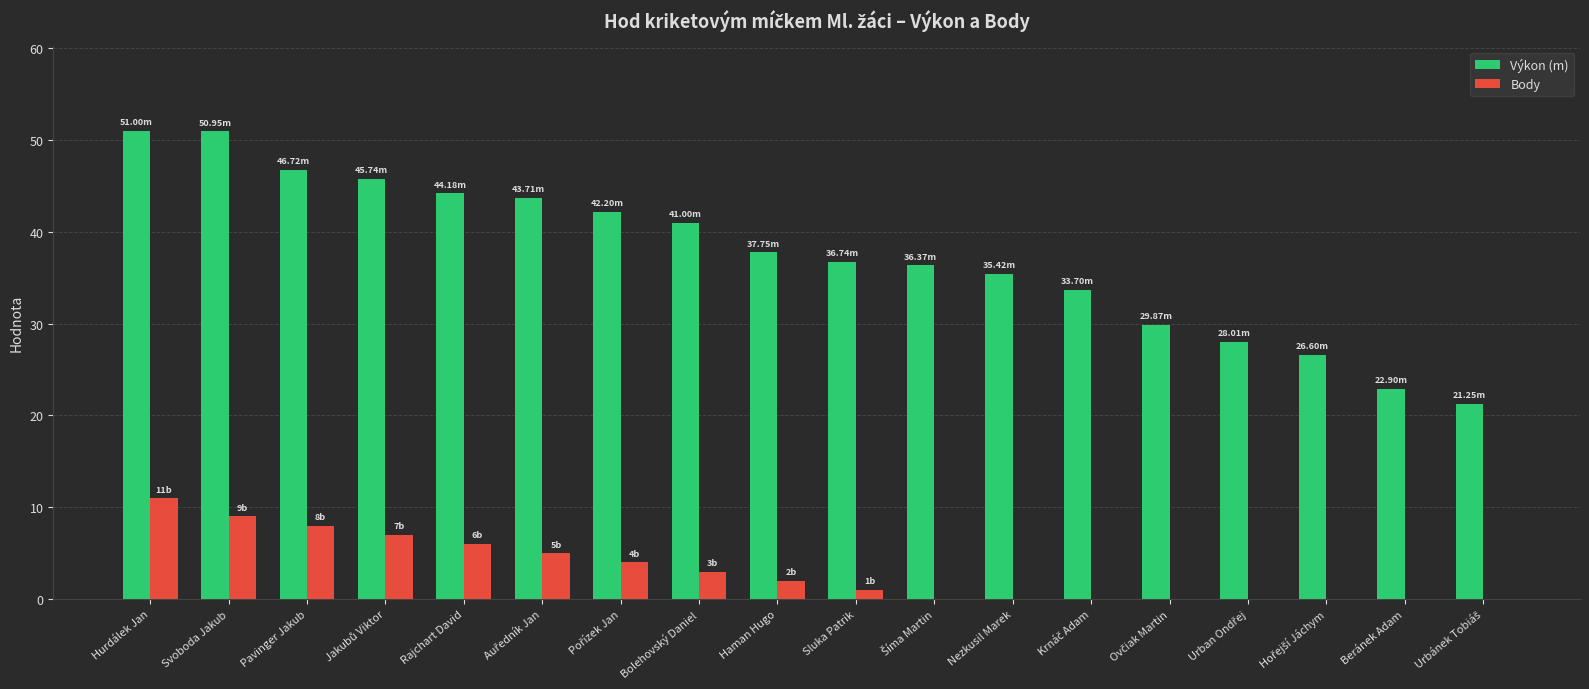

What is the sum of all Výkon (m) values?

674.1